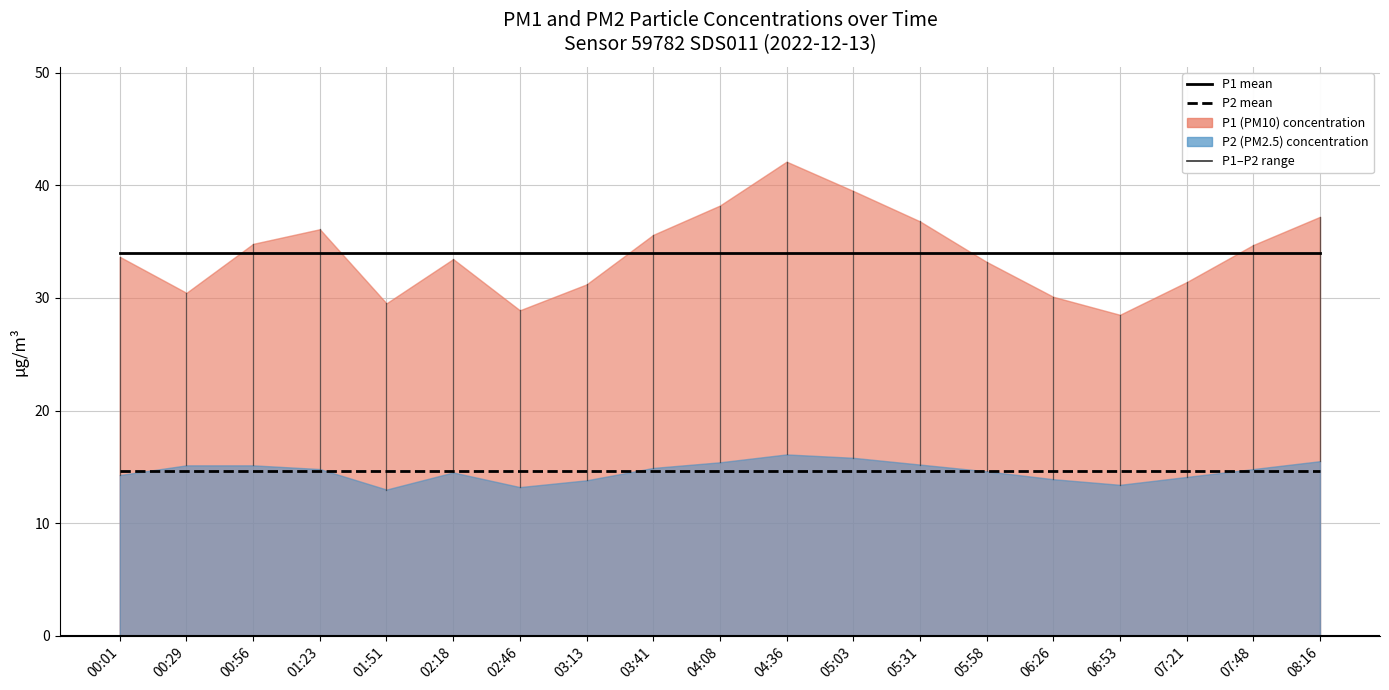

True or false: P2 mean and P1 mean cross at least once.

False